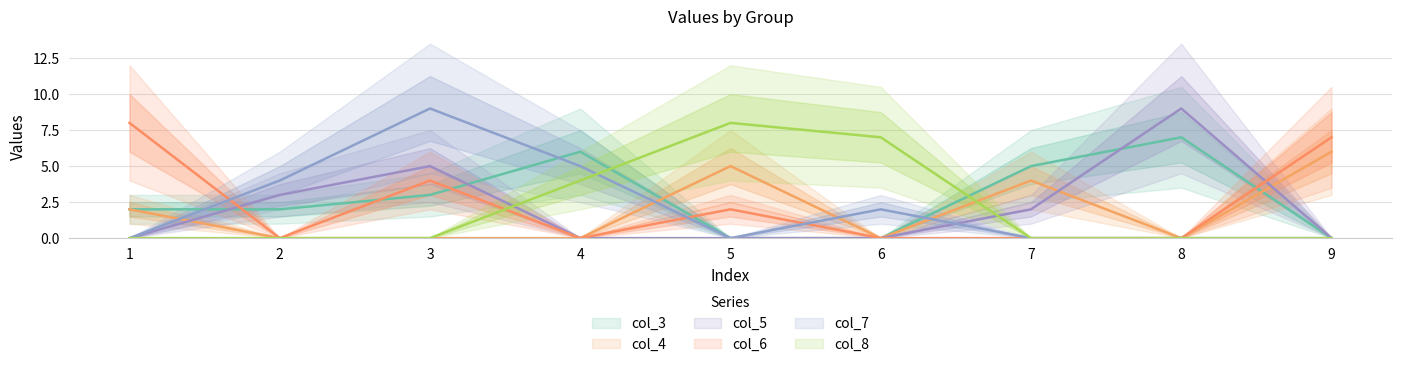

Is the value of col_6 at 3 greater than the value of col_7 at 9?

Yes